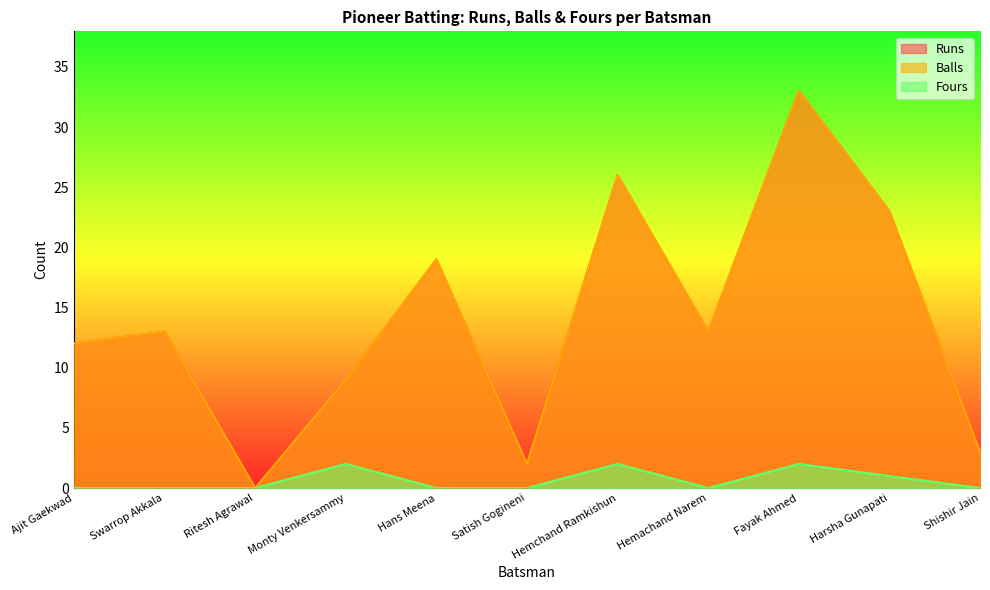

Rank the series at Hemchand Ramkishun from lowest to highest value.

Fours, Runs, Balls